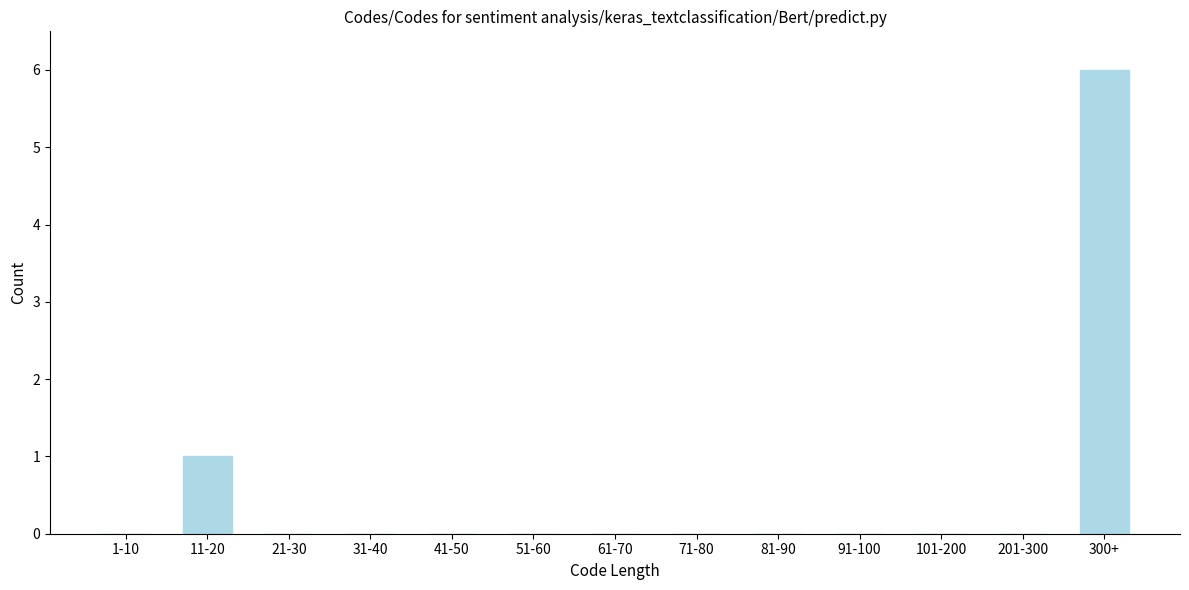

Reading right to left, what are all the values shown in this chart?

300+=6	201-300=0	101-200=0	91-100=0	81-90=0	71-80=0	61-70=0	51-60=0	41-50=0	31-40=0	21-30=0	11-20=1	1-10=0